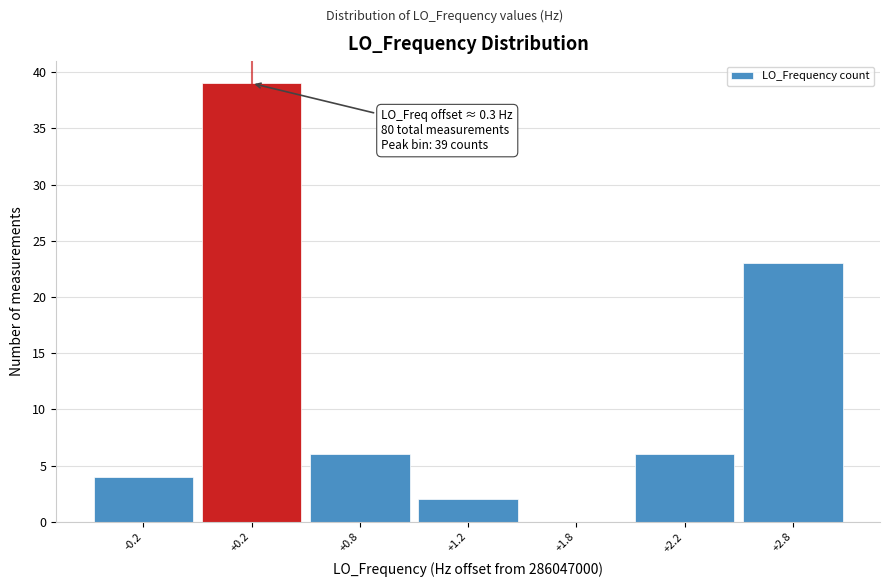

Reading left to right, what are all the values shown in this chart?

-0.2=4	+0.2=39	+0.8=6	+1.2=2	+1.8=0	+2.2=6	+2.8=23